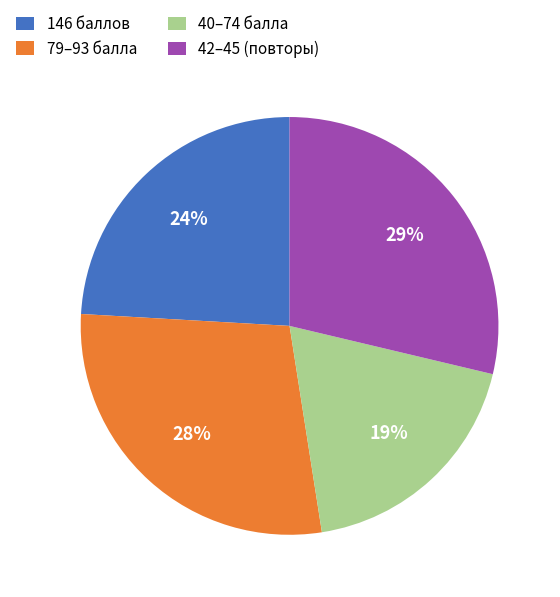

Is 146 баллов the majority of the pie?

No